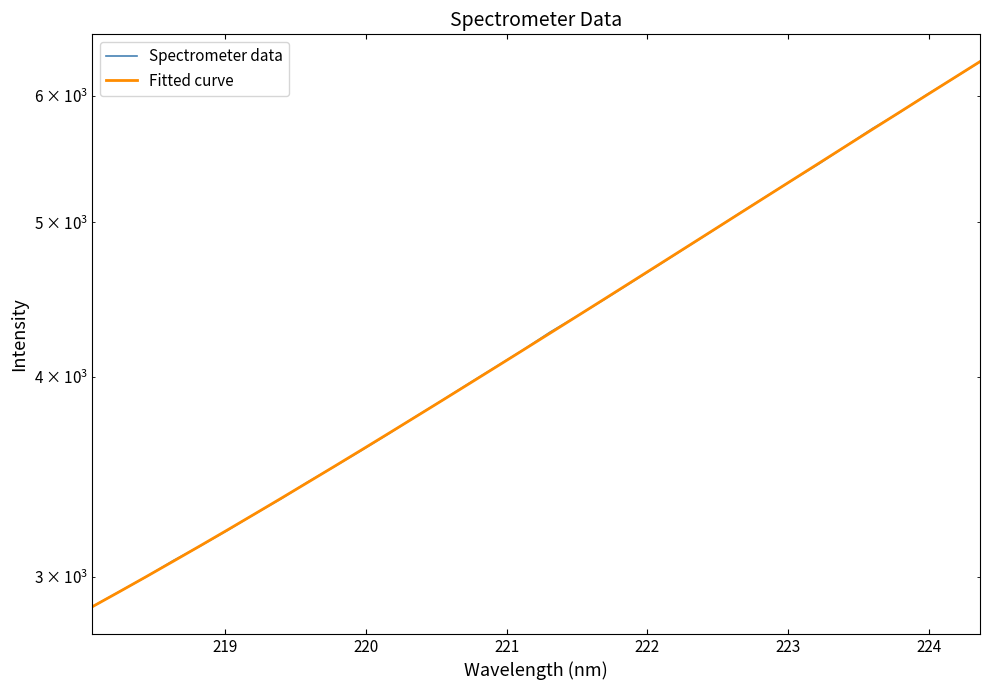

What is the greatest value displayed?

6302.6